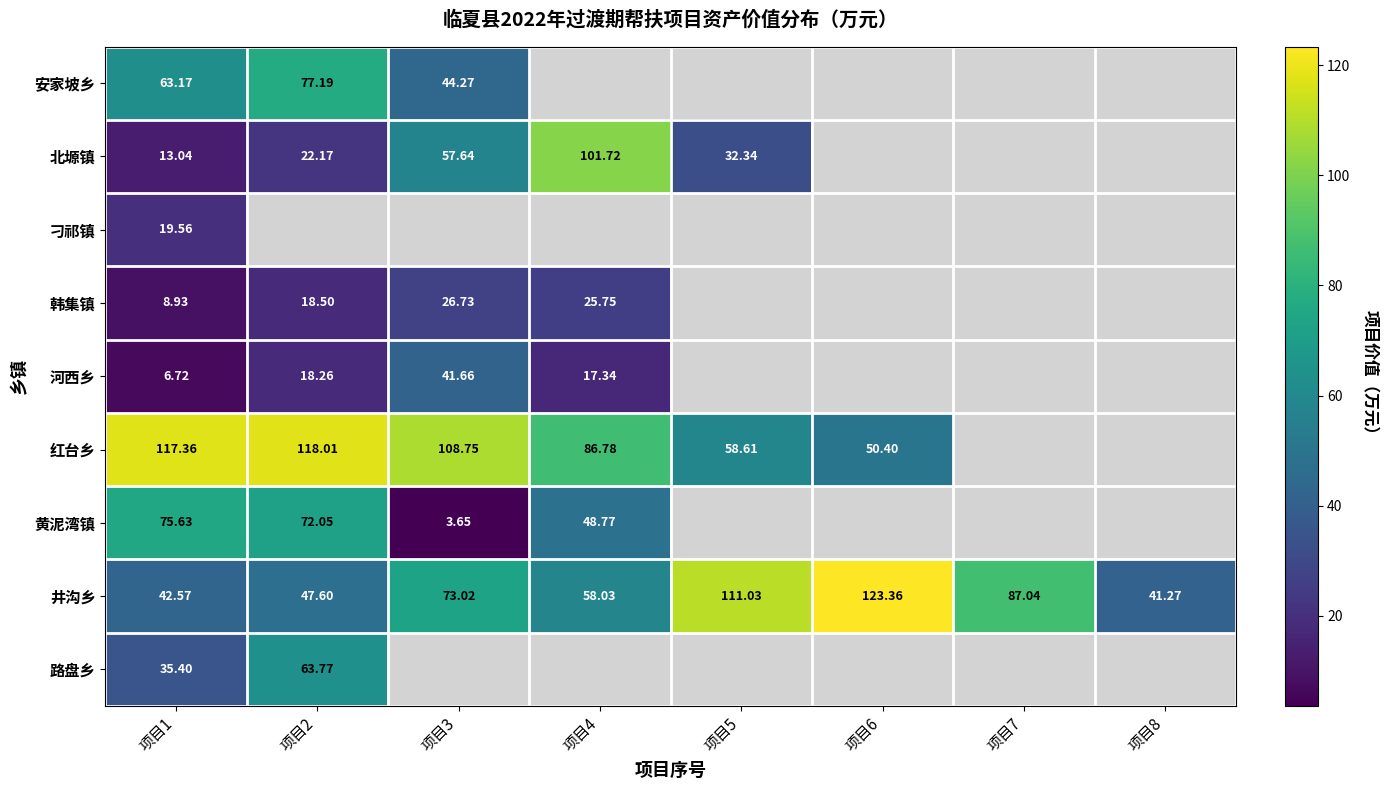

Rank the categories by 井沟乡 value from lowest to highest.

项目8, 项目1, 项目2, 项目4, 项目3, 项目7, 项目5, 项目6